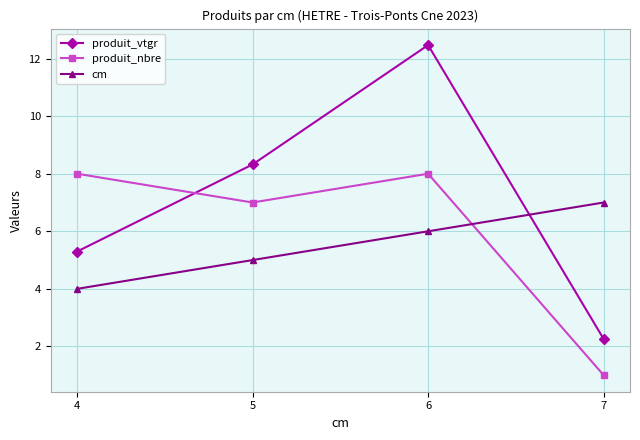

Rank the series at 6 from highest to lowest value.

produit_vtgr, produit_nbre, cm